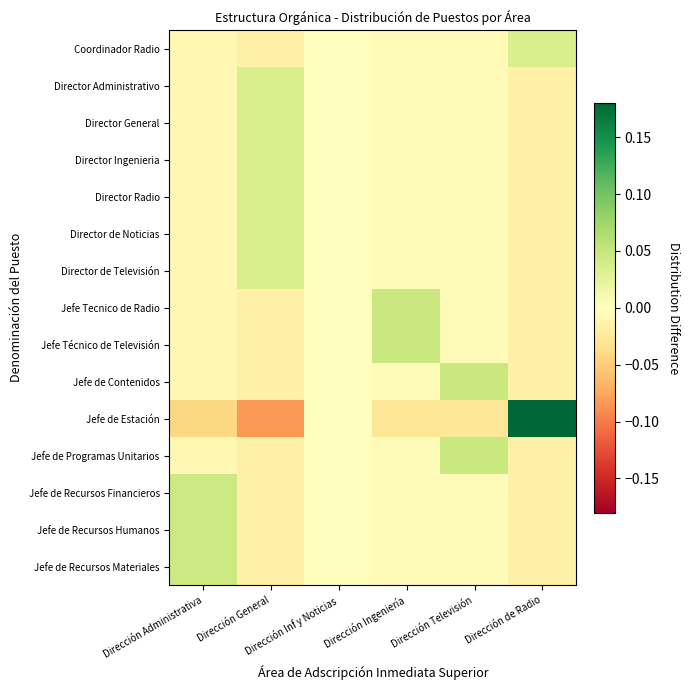

What is the minimum value shown in the chart?

-0.1